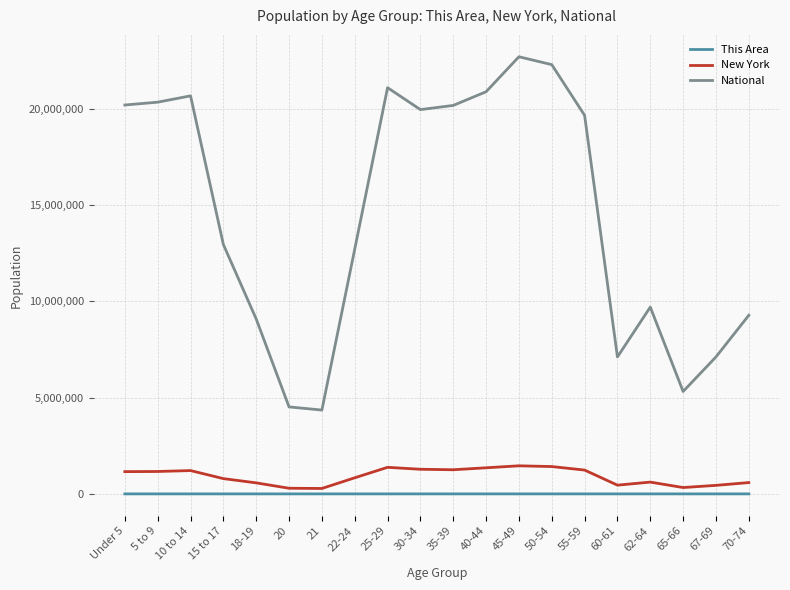

What position from the left is 18-19?

5